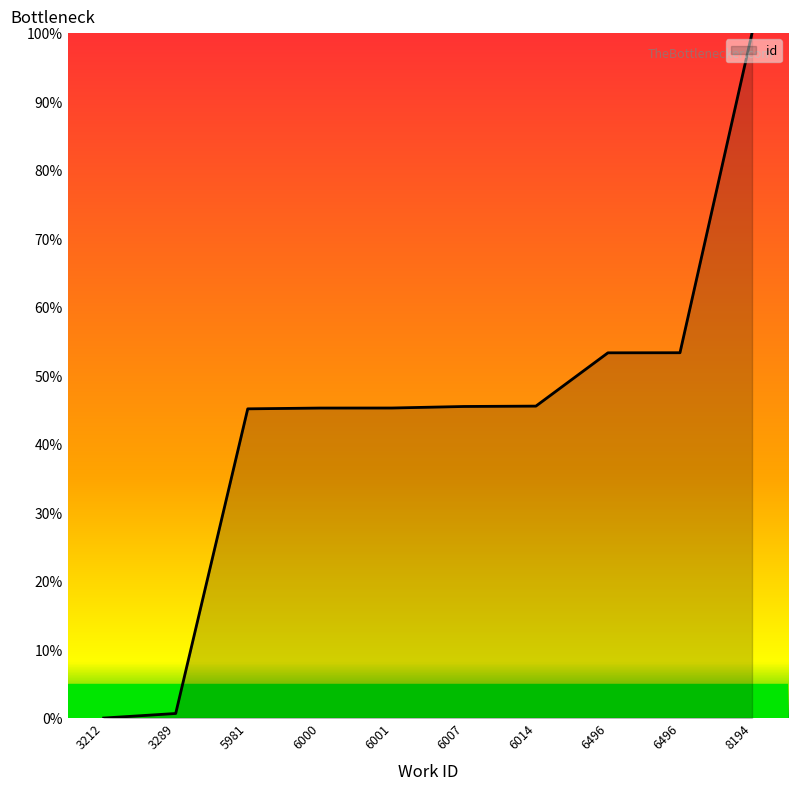

What is the sum of the values at 8194 and 6000?

145.3